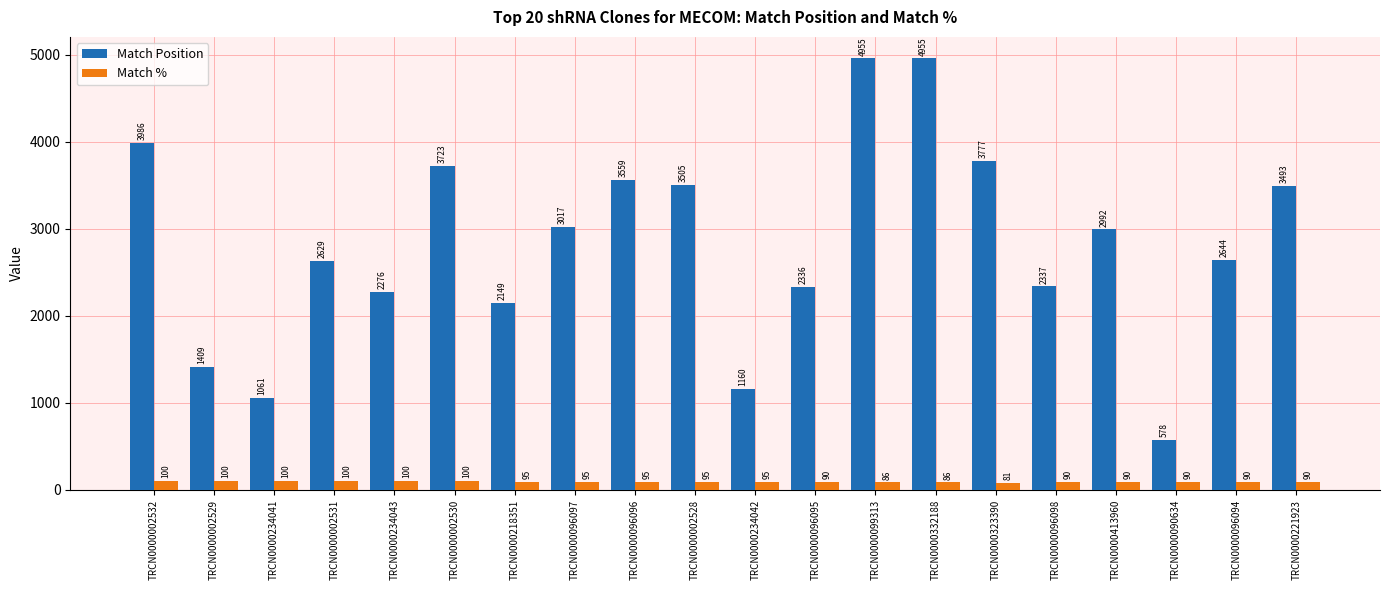

Which category has the lowest value in the Match Position series?

TRCN0000090634